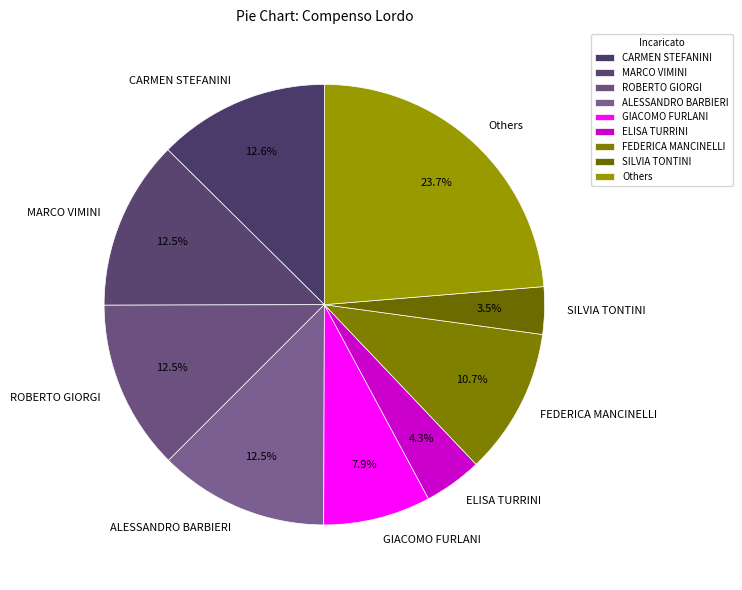

Which category has the biggest portion of the pie?

Others